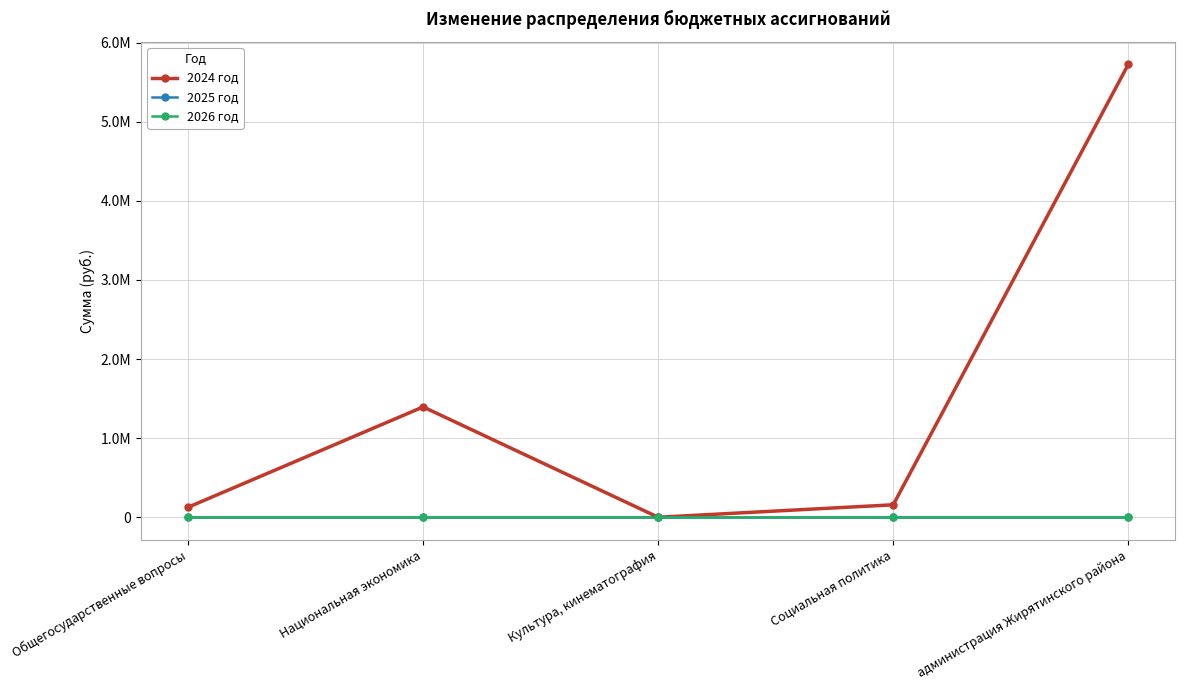

Reading left to right, extract all data points from this chart.

2024 год: Общегосударственные вопросы=126744.0	Национальная экономика=1395152.5	Культура, кинематография=0.0	Социальная политика=157500.0	администрация Жирятинского района=5725324.0
2025 год: Общегосударственные вопросы=0.0	Национальная экономика=0.0	Культура, кинематография=0.0	Социальная политика=0.0	администрация Жирятинского района=0.0
2026 год: Общегосударственные вопросы=0.0	Национальная экономика=0.0	Культура, кинематография=0.0	Социальная политика=0.0	администрация Жирятинского района=0.0